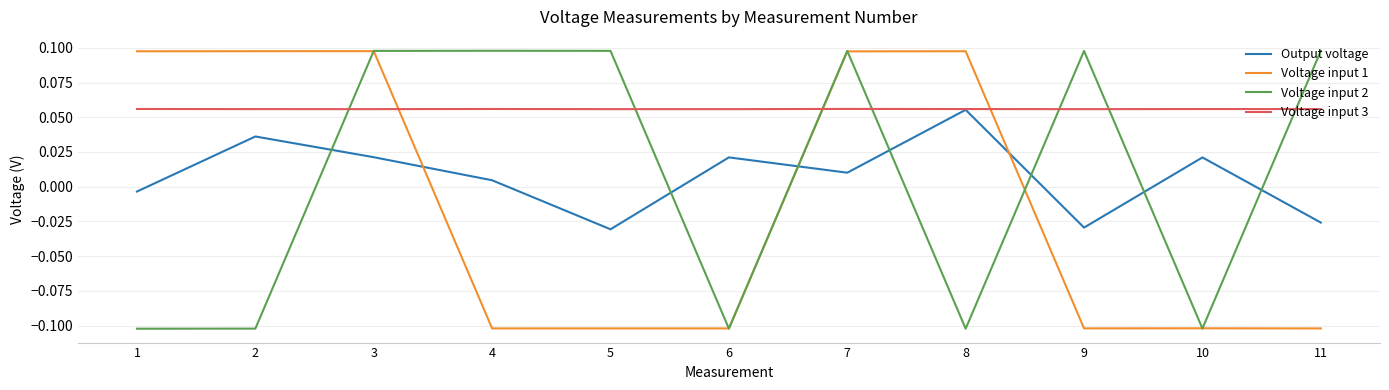

Is the value of Output voltage at 5 greater than the value of Voltage input 1 at 5?

Yes